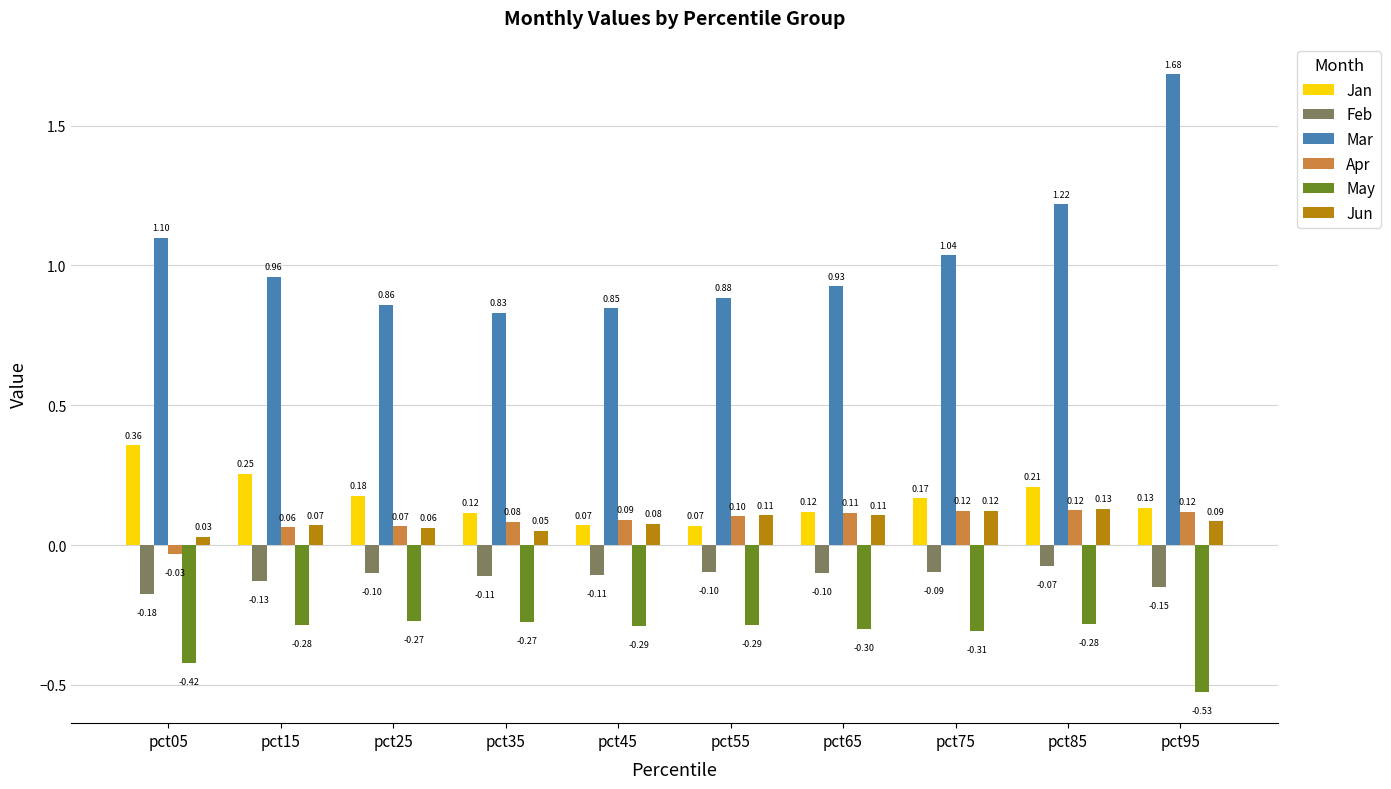

At pct35, list the series in order from smallest to largest.

May, Feb, Jun, Apr, Jan, Mar